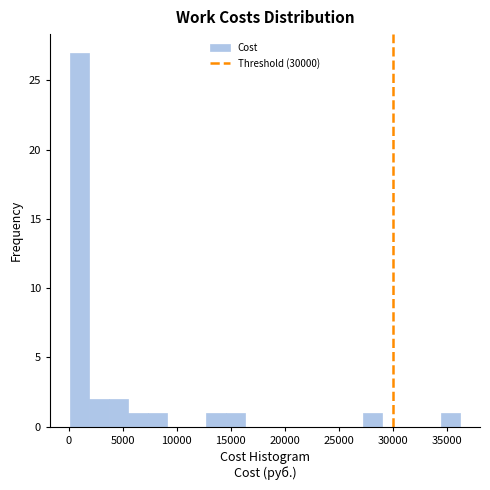

Around what value on the x-axis is the tallest bar? Give the approximate position of its centre, as read against the axis.

1000